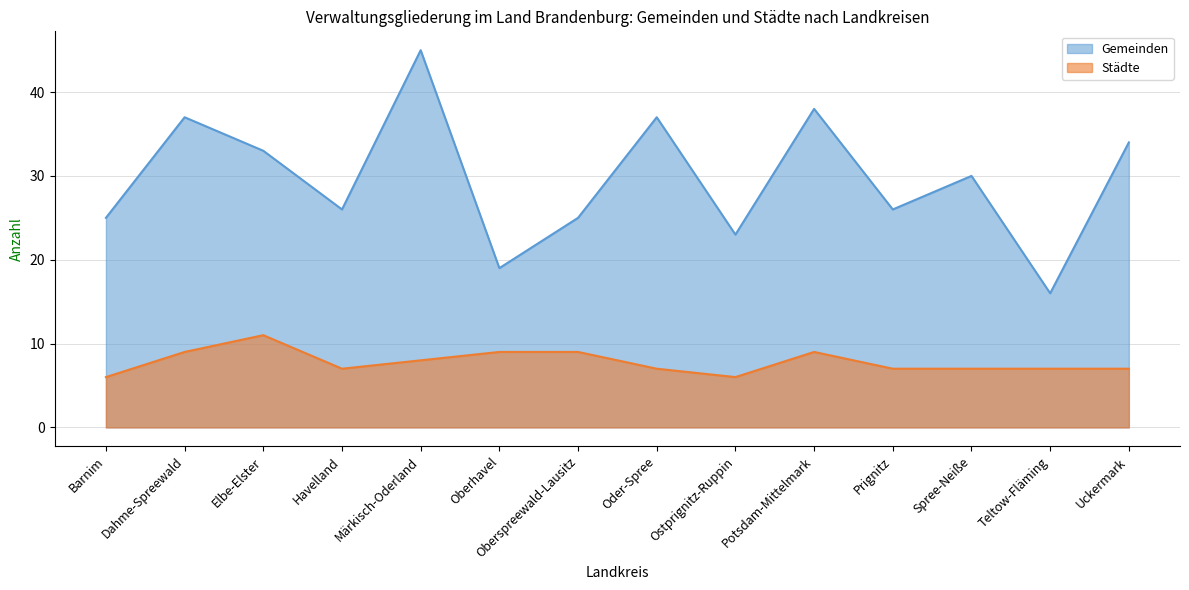

True or false: Städte has more than 0 interior local peaks.

True